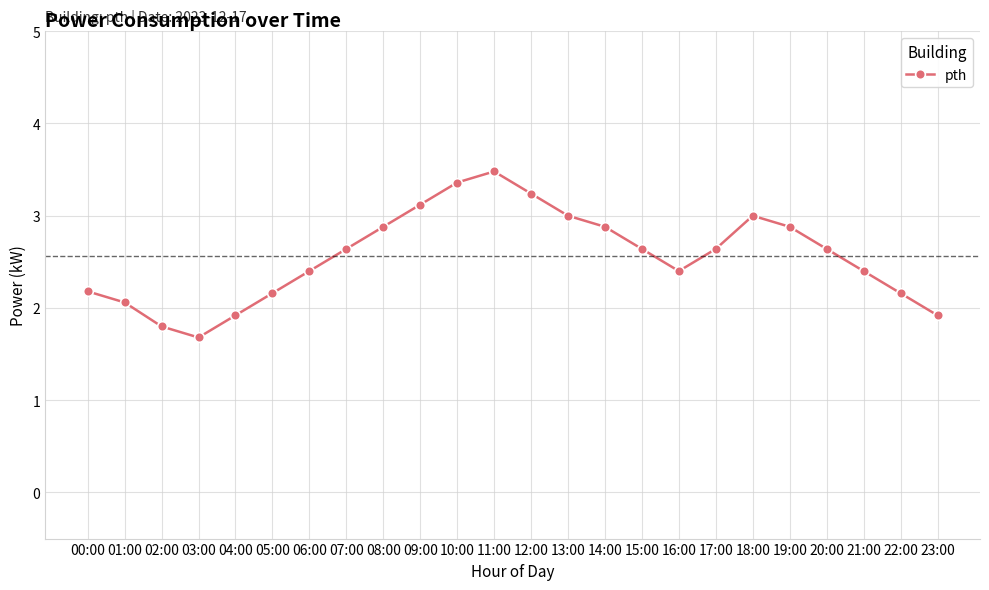

What is the ratio of the value at 22:00 to the value at 06:00?

0.9